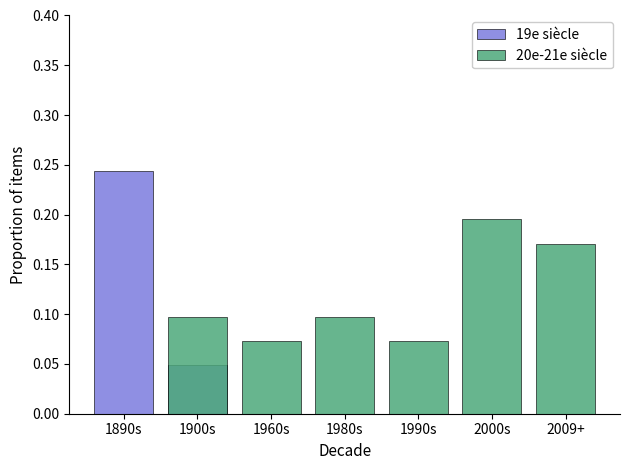

List the series in order of their peak value, lowest first.

20e-21e siècle, 19e siècle